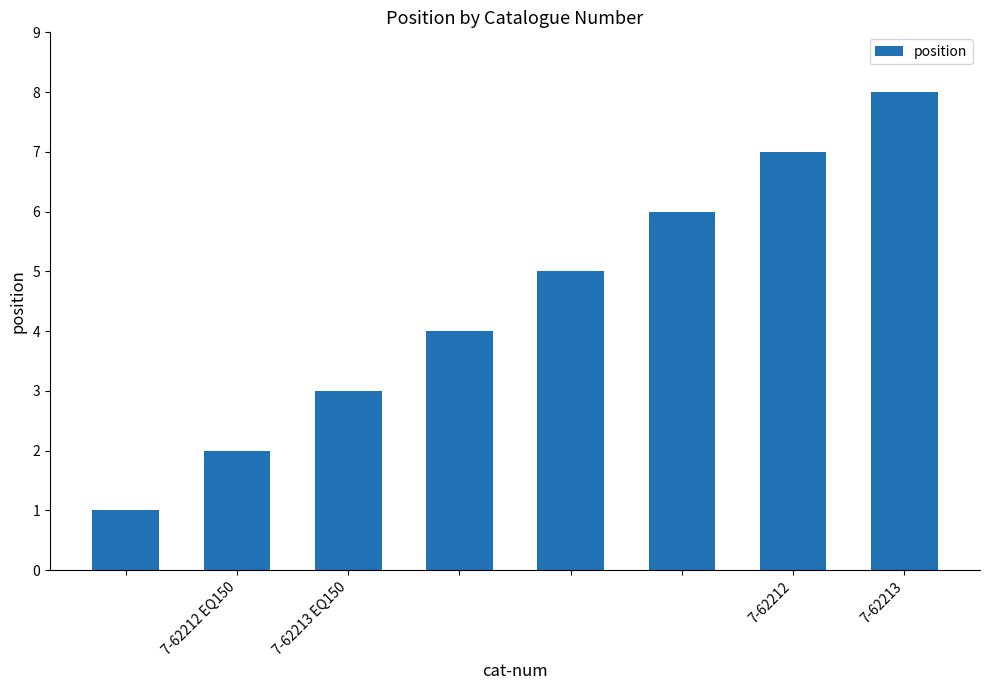

What is the difference between the second highest and minimum values?

6